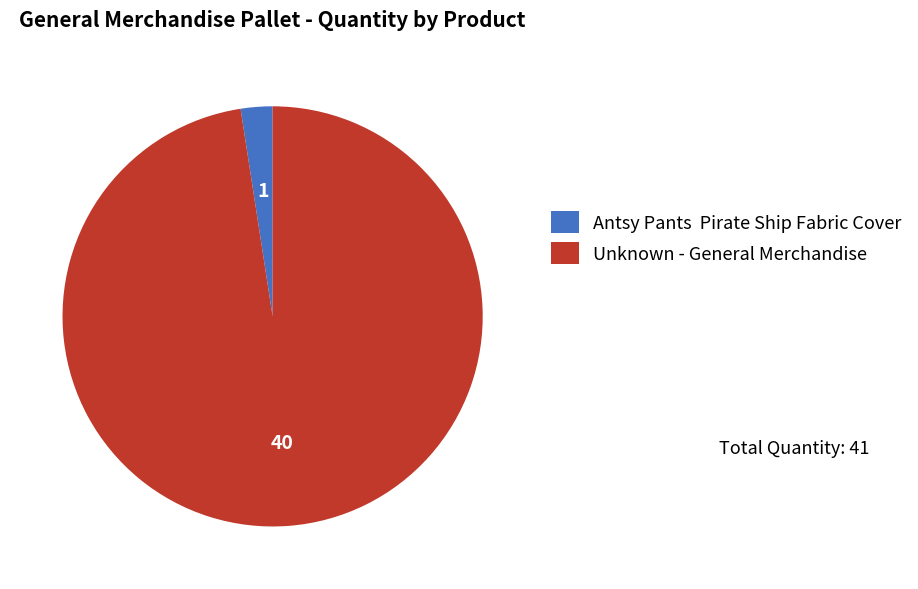

True or false: Antsy Pants Pirate Ship Fabric Cover accounts for 2% of the total.

True